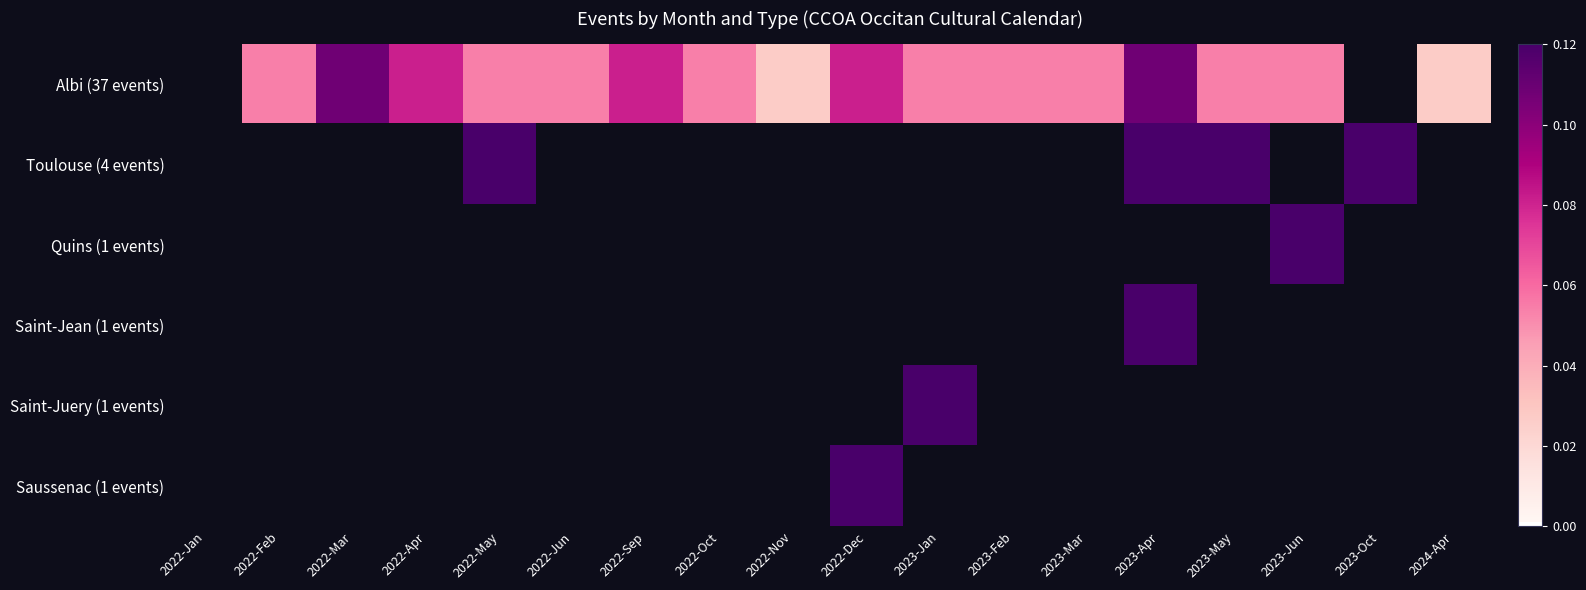

Which series has the largest total across all categories?

Albi (37 events)